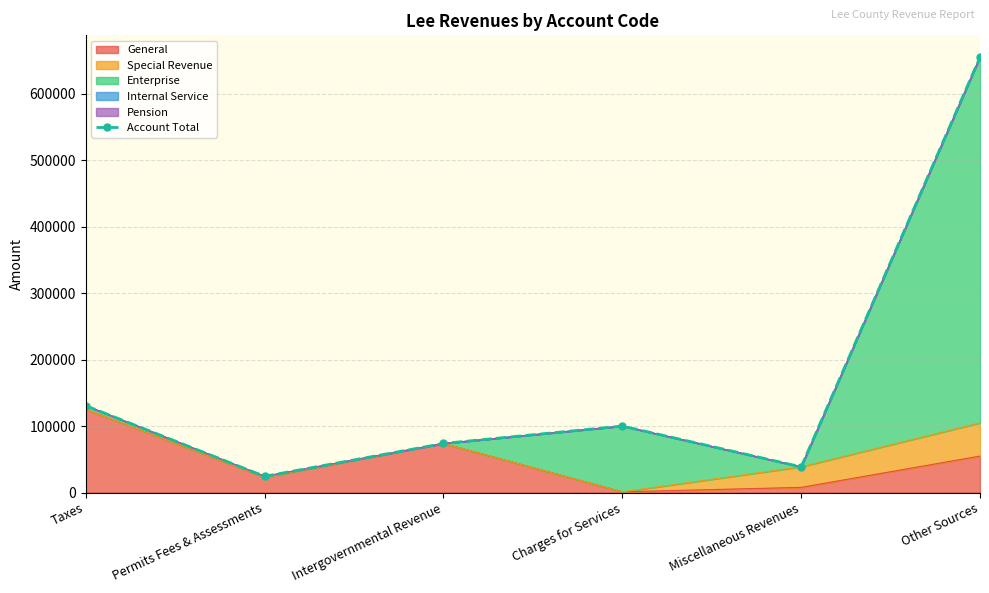

The value at Other Sources is 858654. True or false?

False